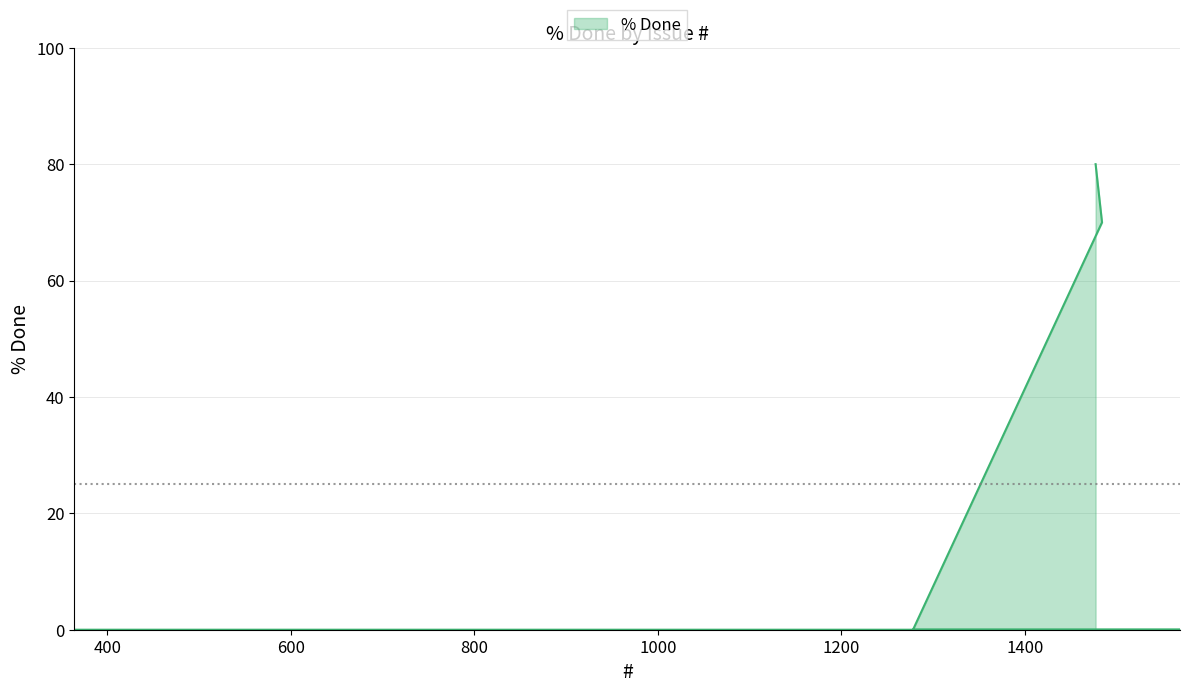

What position from the right is 1278?

3